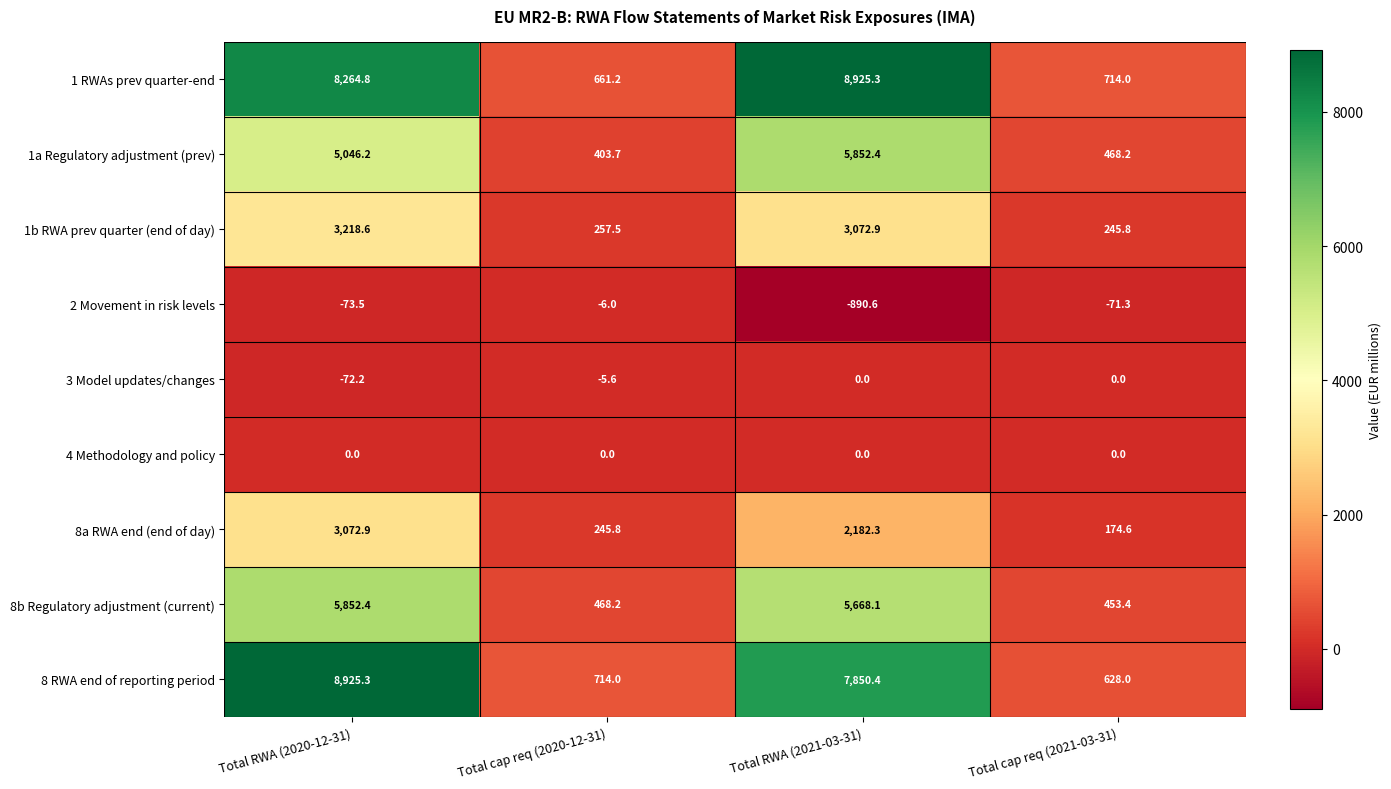

What is the difference between the highest and lowest values at Total cap req (2021-03-31)?

785.3